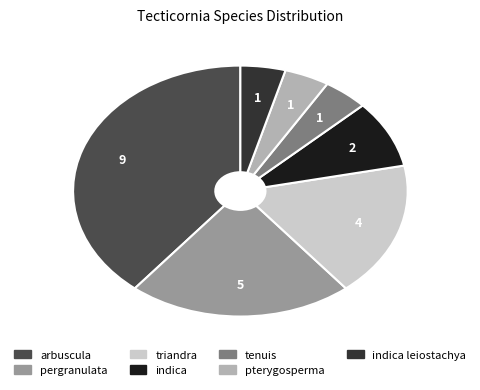

Is there any slice that represents more than half of the pie?

No